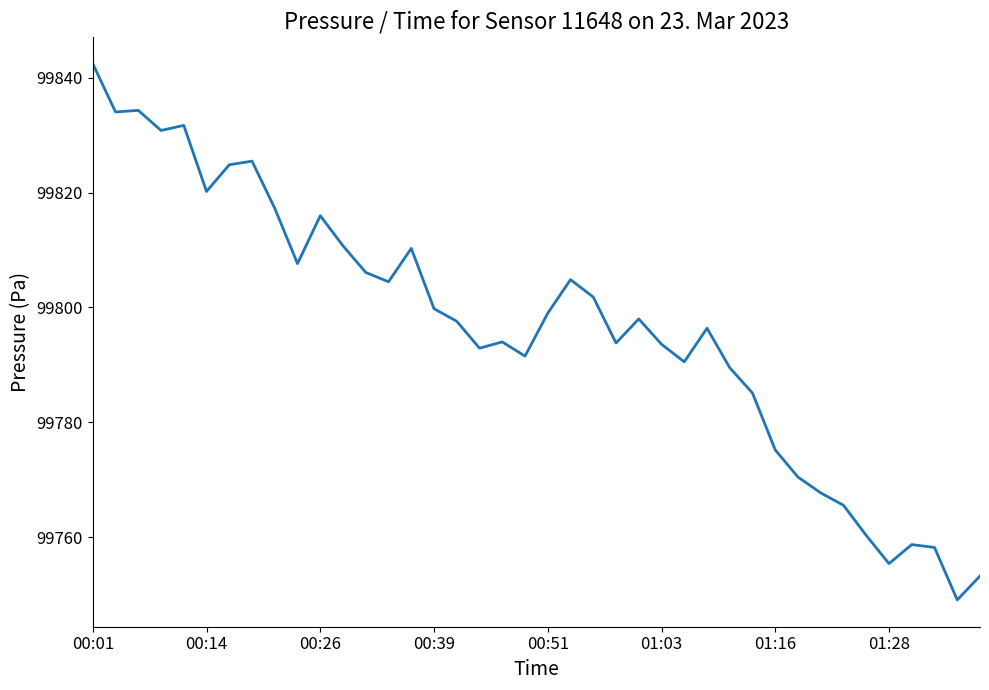

What is the smallest value displayed?

99749.1